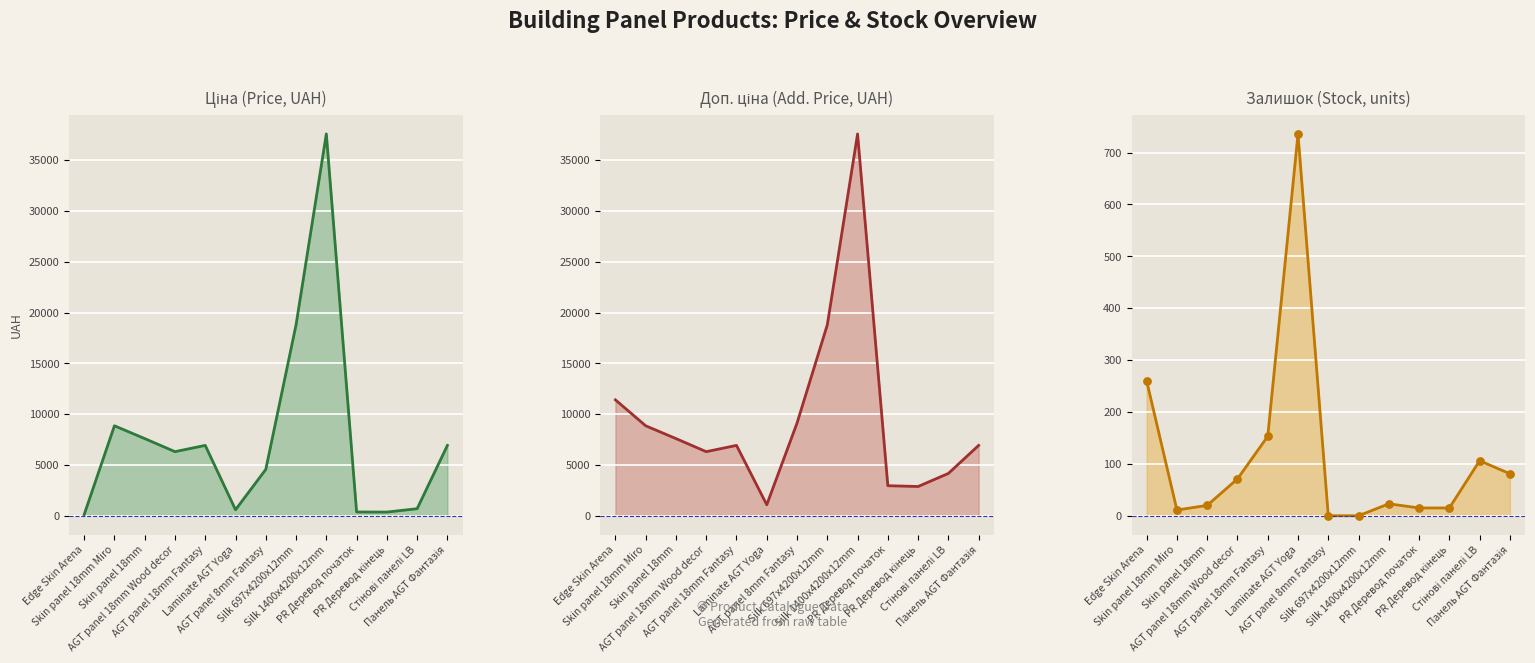

Which series reaches the maximum Y coordinate?

Ціна (Price, UAH)